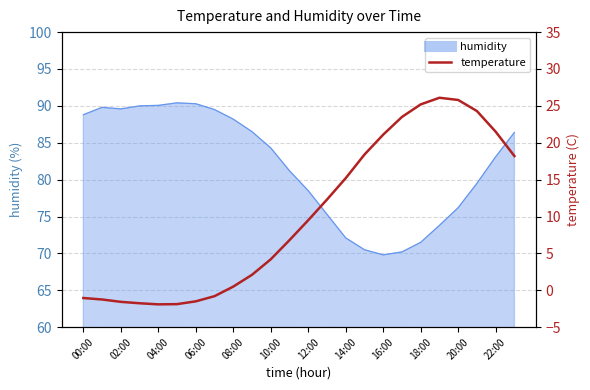

How many points are higher than both their immediate neighbors (excluding endpoints)?

1